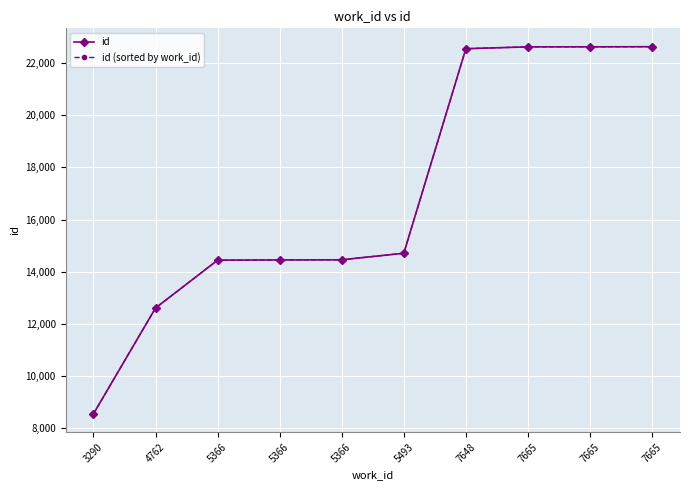

Rank the categories by id value from lowest to highest.

3290, 4762, 5366, 5366, 5366, 5493, 7648, 7665, 7665, 7665